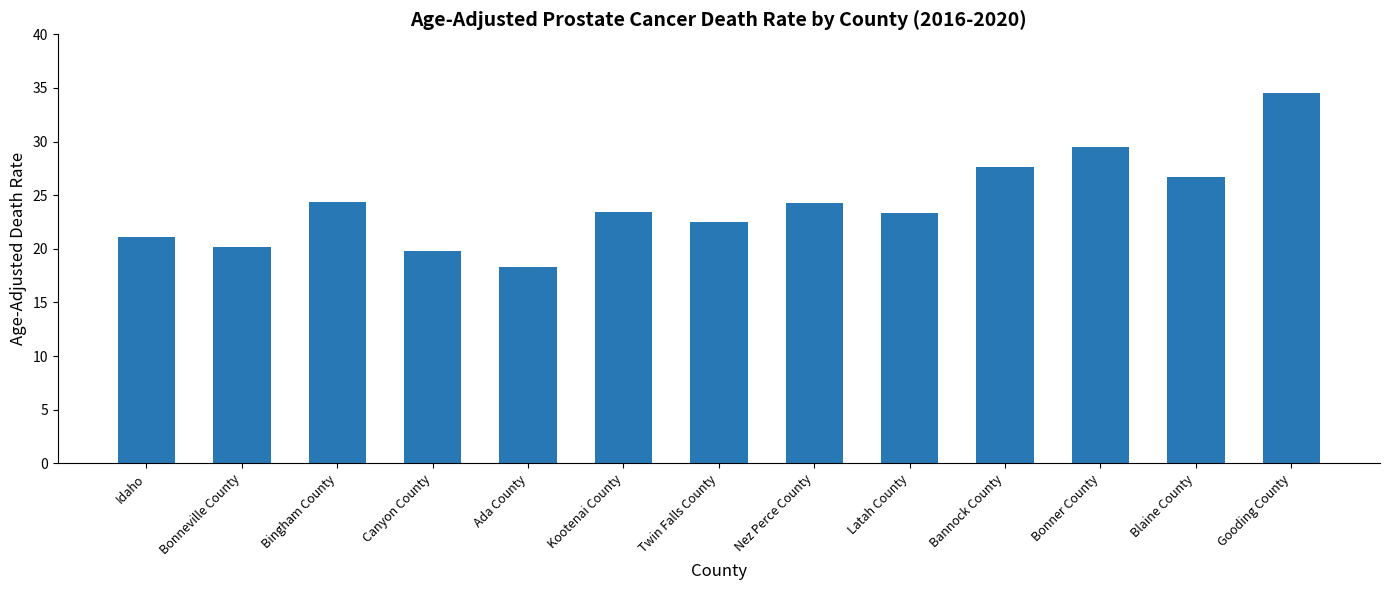

How many values are below 23?

5